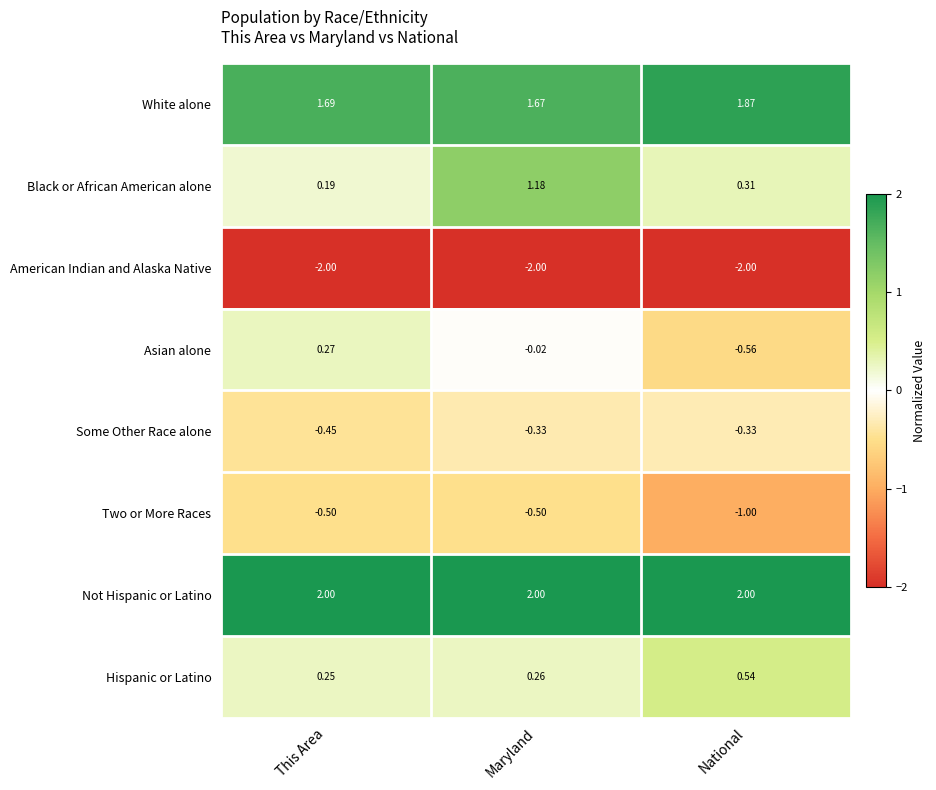

List the series in order of their peak value, lowest first.

American Indian and Alaska Native, Two or More Races, Some Other Race alone, Asian alone, Hispanic or Latino, Black or African American alone, White alone, Not Hispanic or Latino